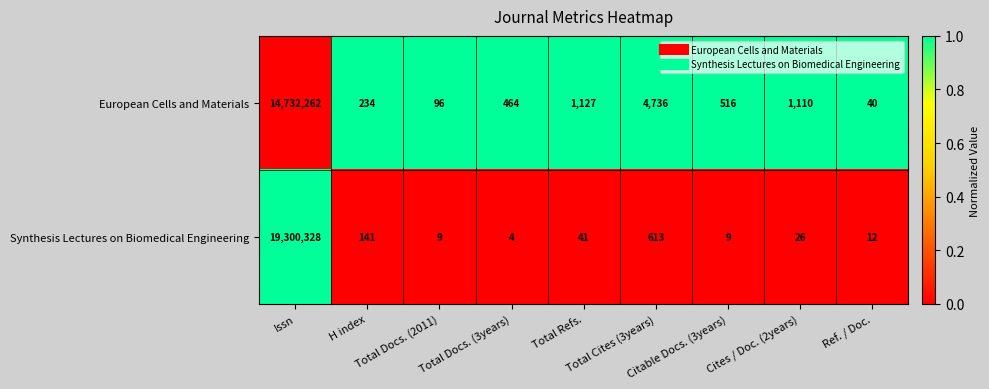

What is the difference between the second highest and second lowest values in the Synthesis Lectures on Biomedical Engineering series?

604